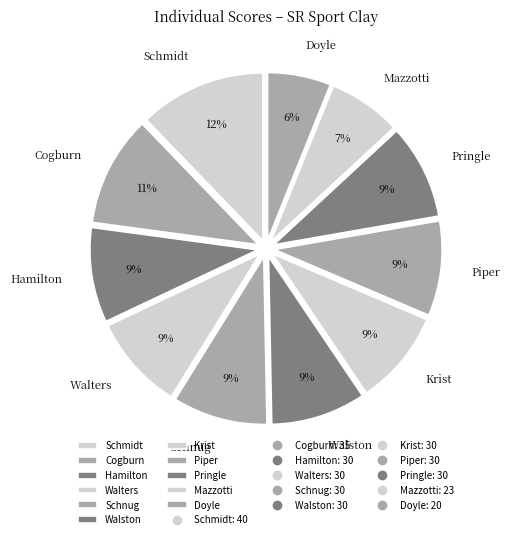

Is there any slice that represents more than half of the pie?

No